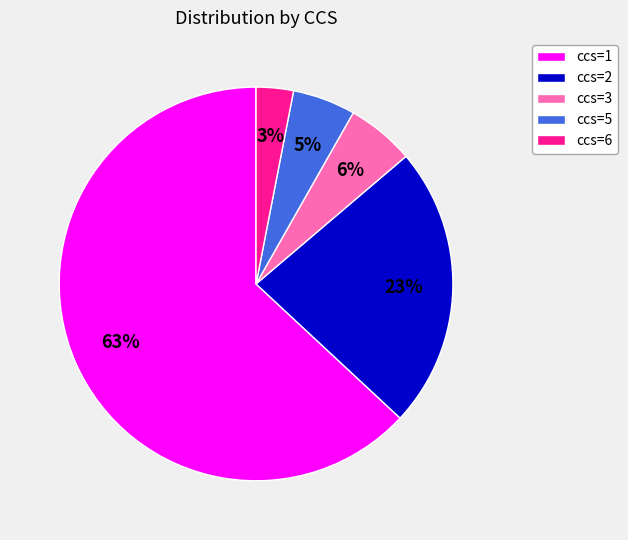

What is the smallest slice in the pie chart?

ccs=6